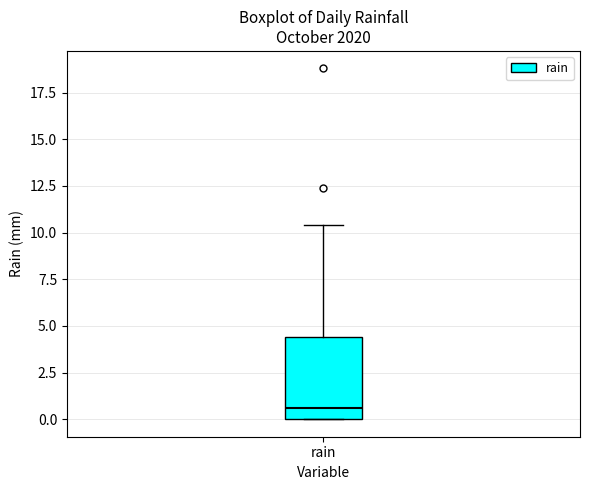

Transcribe this box plot: give where the median line is, the range the box spans, and where the two whiskers end, as read against the y-axis. The values are not printed on the chart, so give them approximately, as read against the axis.

median 0.5, box 0.0 to 4.5, whiskers 0.0 to 10.5